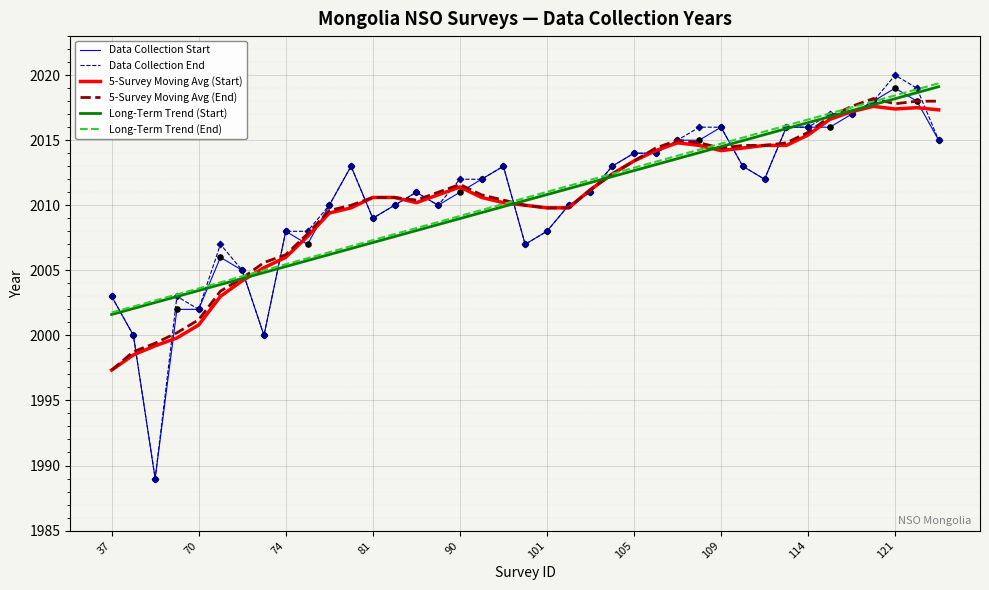

What is the lowest value of the Data Collection Start series?

1989.0